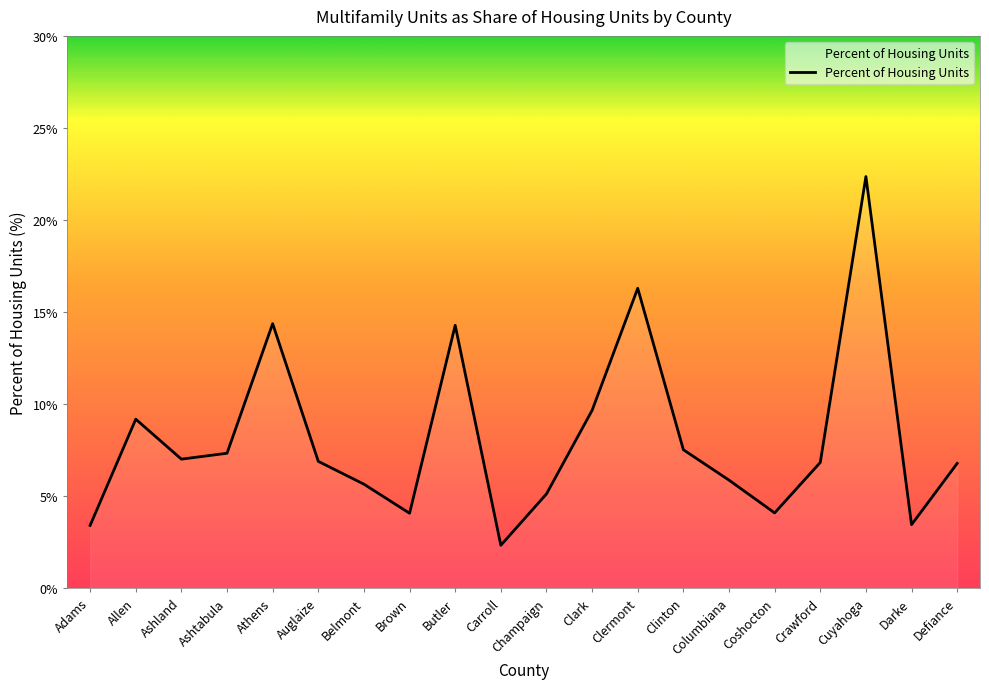

Which has a higher value, Belmont or Darke?

Belmont